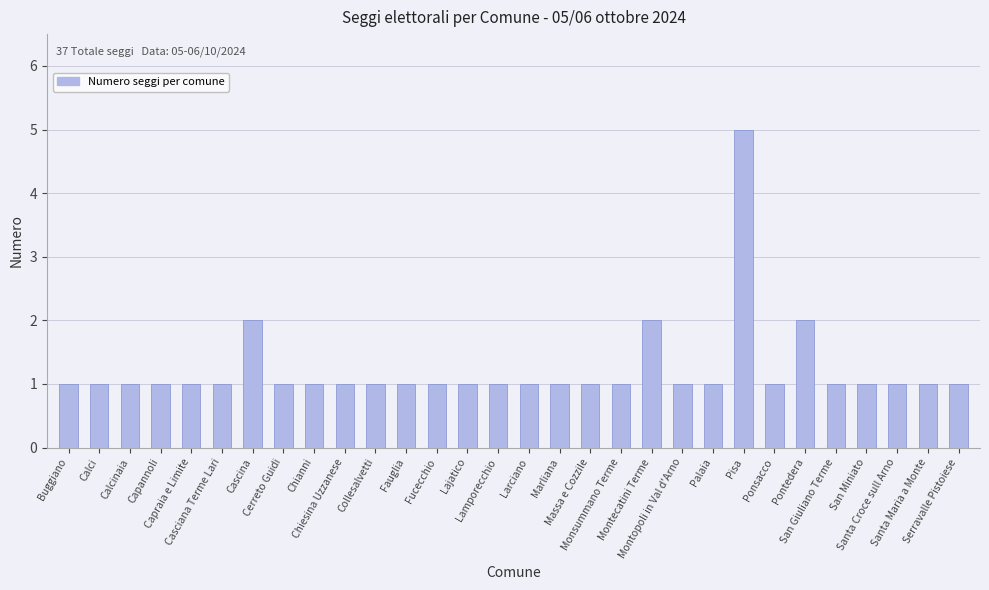

Is it true that the value at Palaia is 0?

False